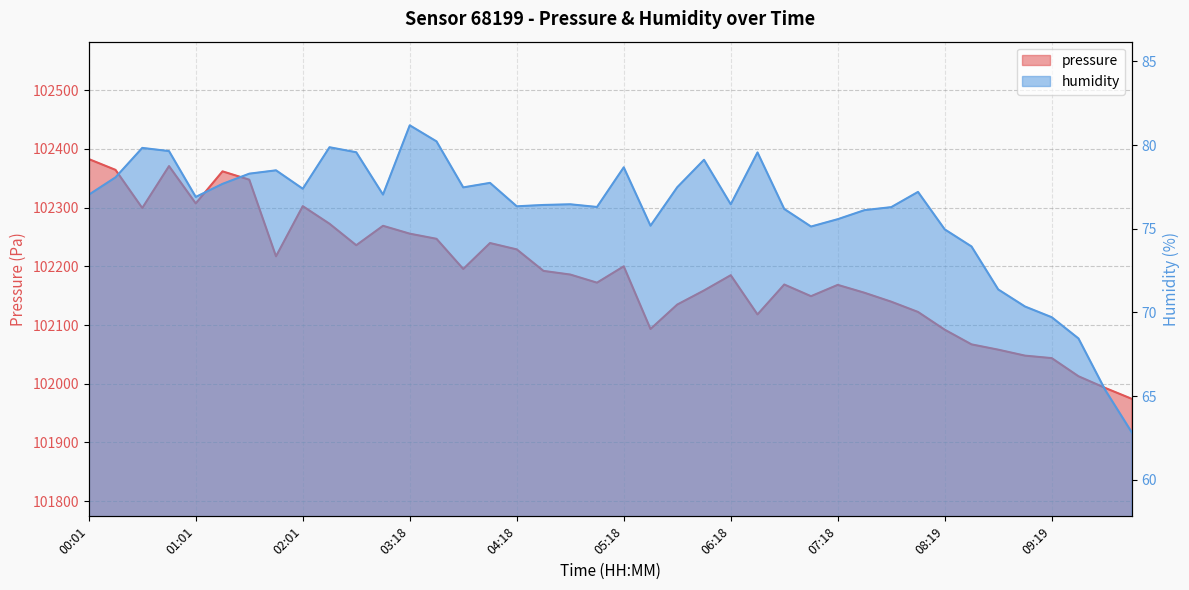

What is the sum of all humidity values?

3041.8